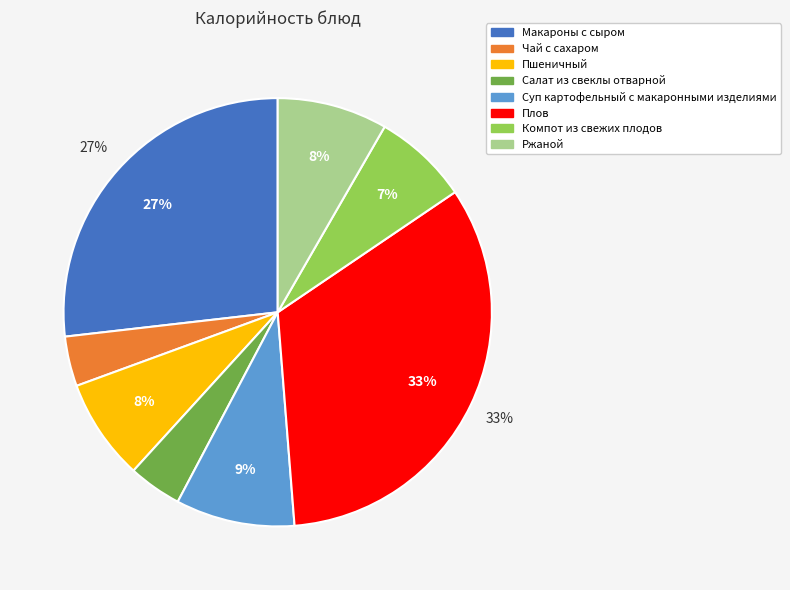

To the nearest percent, what is the average slice percentage?

12%